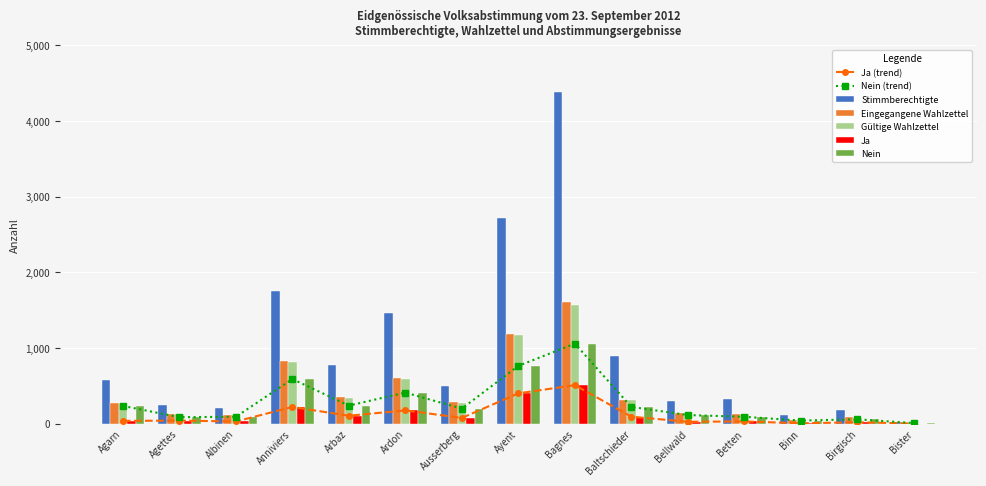

How many groups of bars are there?

15